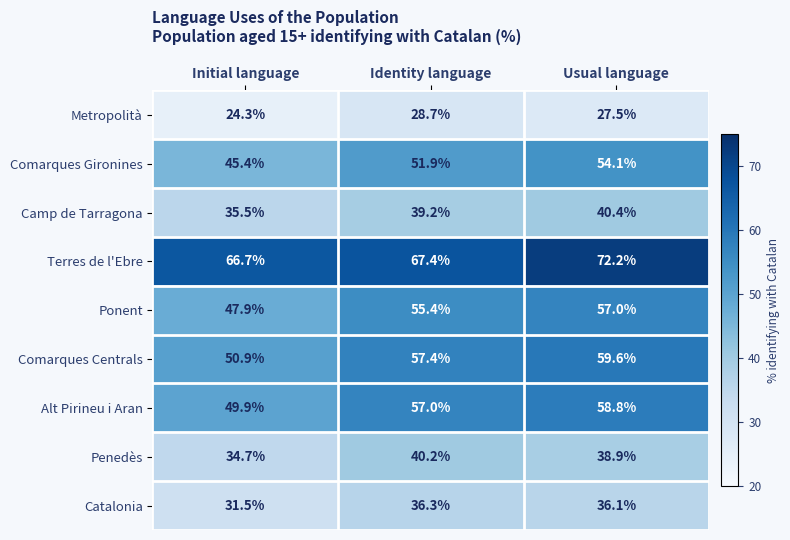

What is the average value of the Comarques Centrals series?

56.0